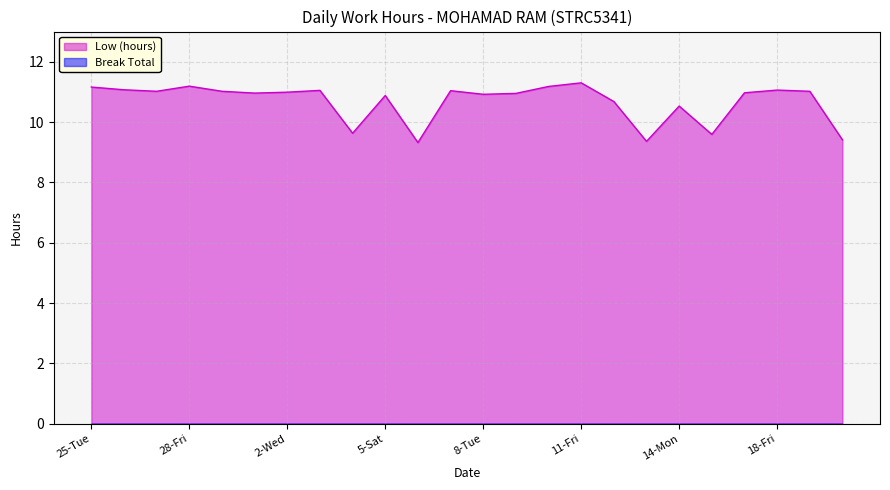

The chart shows a value of 11.3 at 11-Fri. True or false?

True